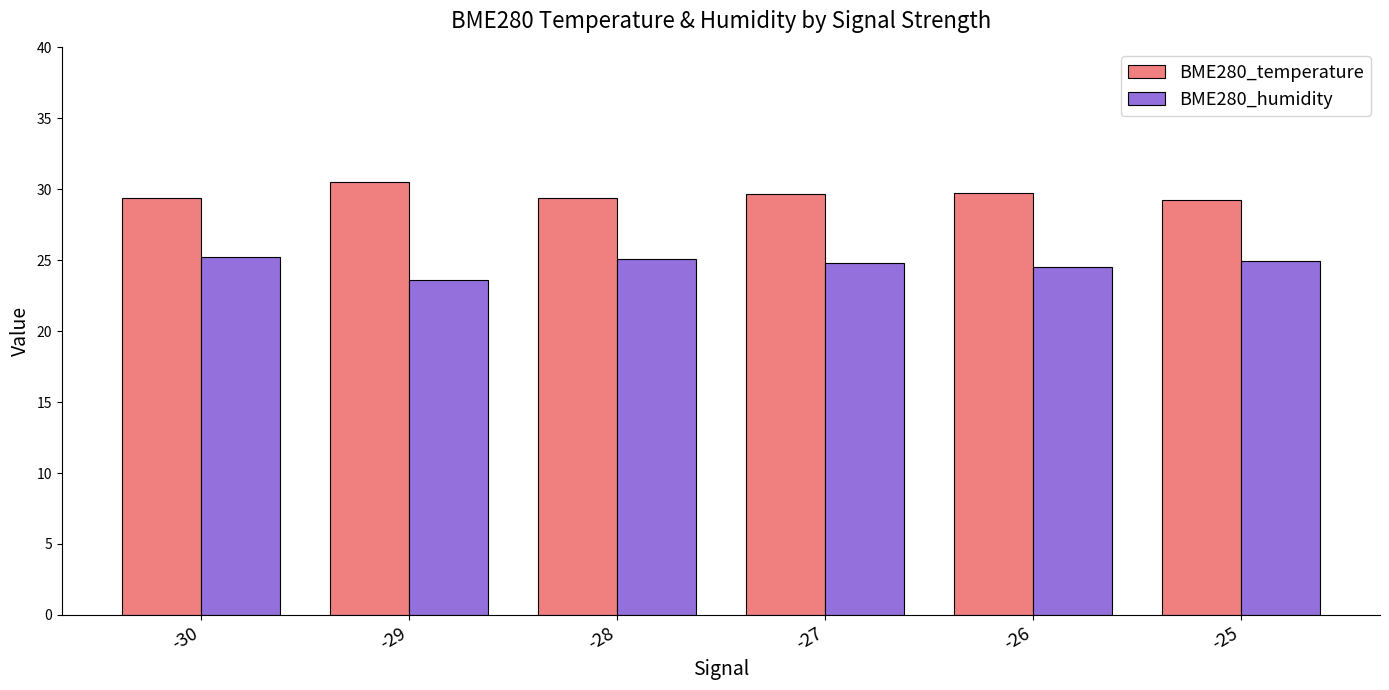

How many BME280_temperature values are between 29 and 30?

5